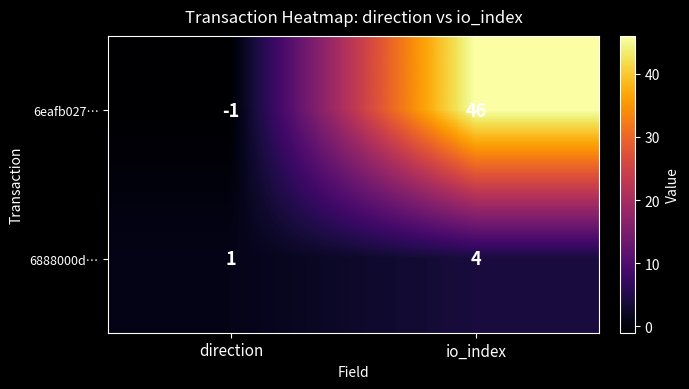

Count the number of categories in the chart.

2